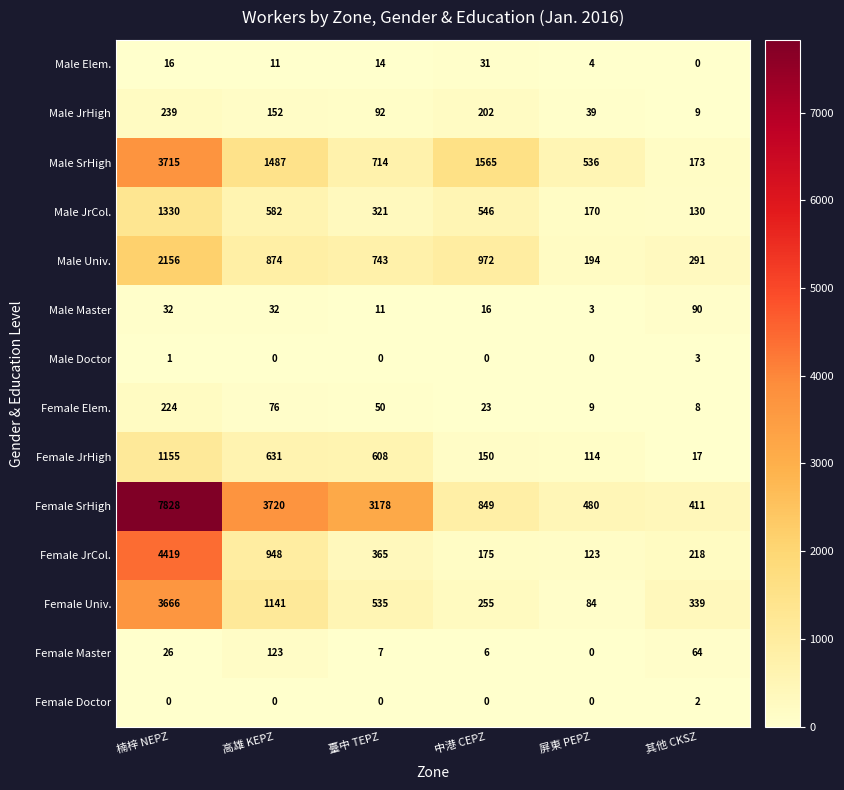

What is the spread (max minus min) of values at 中港 CEPZ?

1565